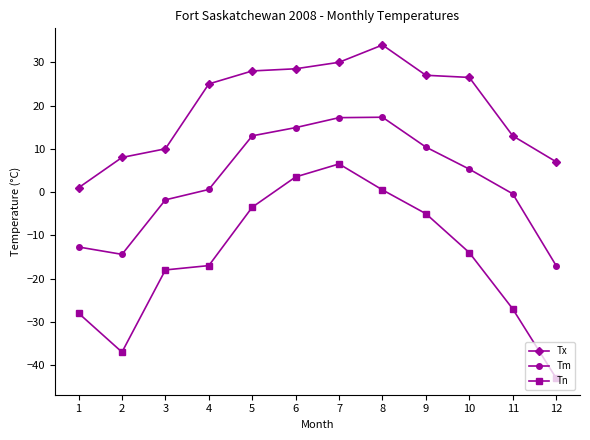

What is the sum of all Tn values?

-182.0